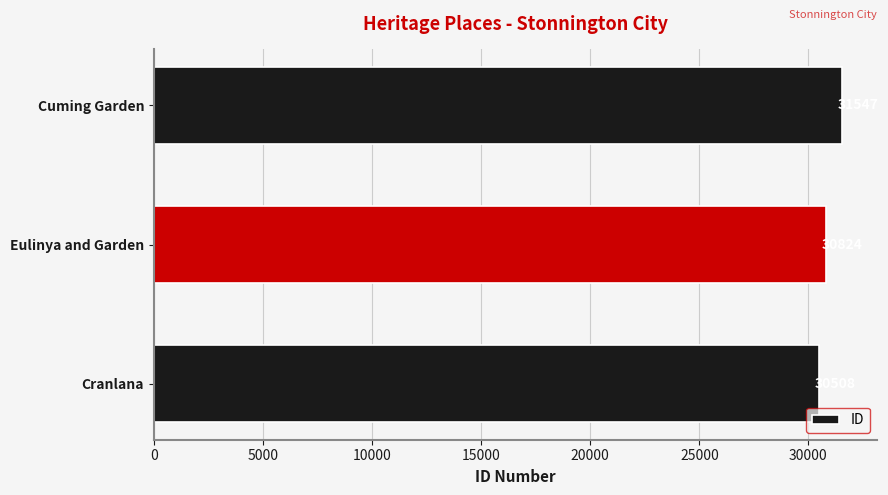

What is the change in value from Cranlana to Cuming Garden?

+1039